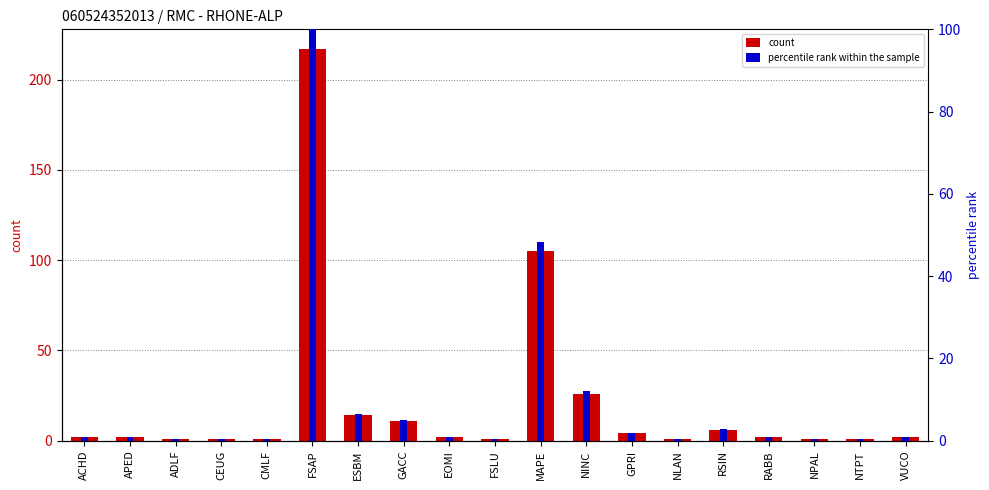

What is the lowest value of the percentile rank within the sample series?

0.5